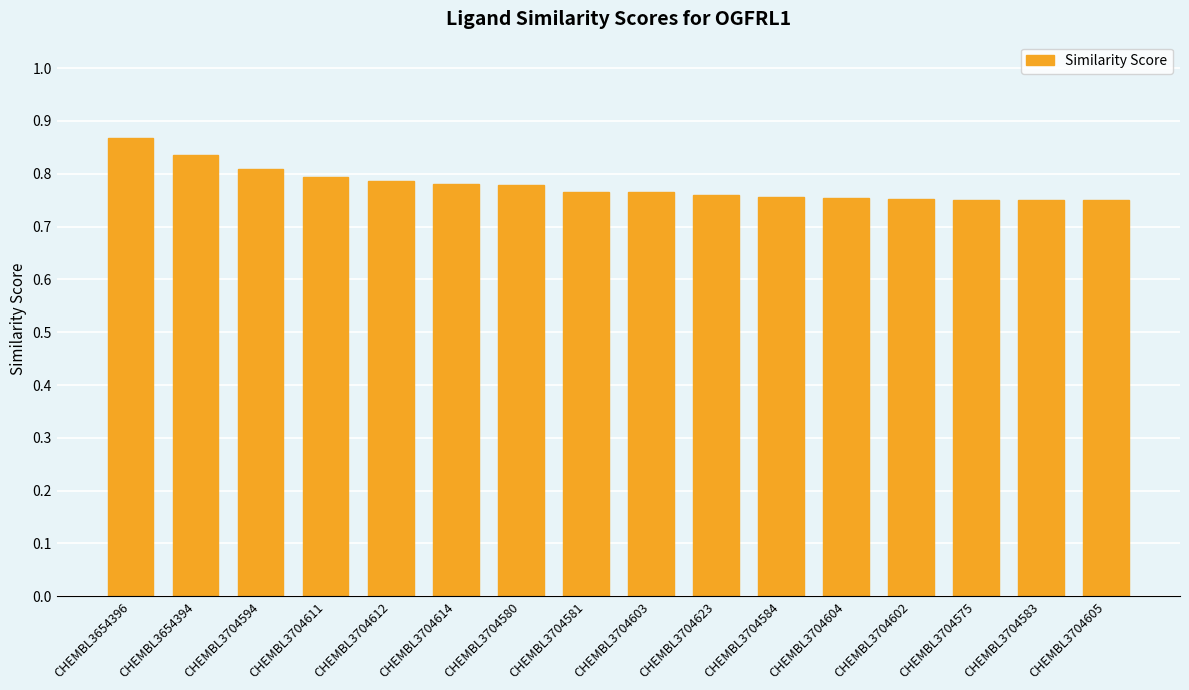

What is the label of the 9th bar from the left?

CHEMBL3704603